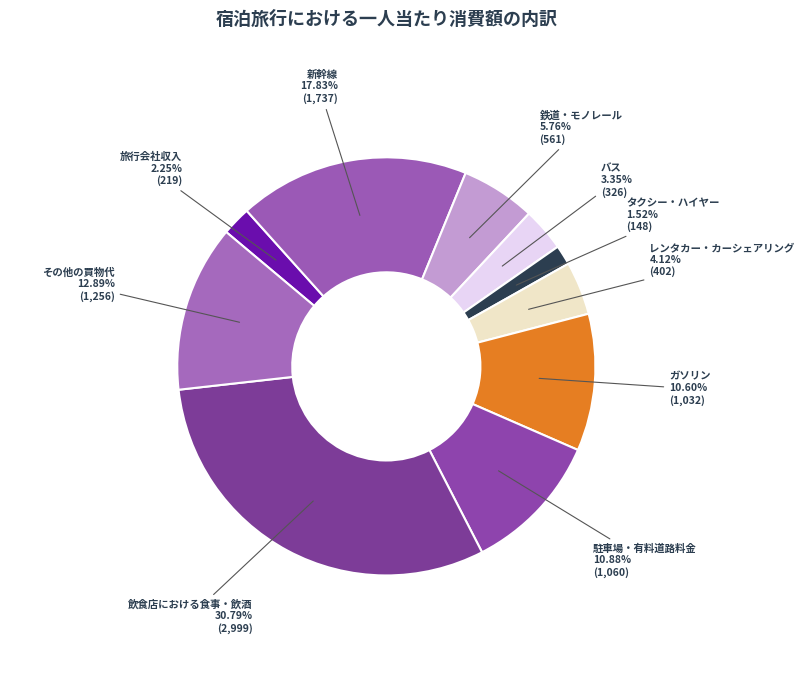

Rank the categories by value from lowest to highest.

タクシー・ハイヤー, 旅行会社収入, バス, レンタカー・カーシェアリング, 鉄道・モノレール, ガソリン, 駐車場・有料道路料金, その他の買物代, 新幹線, 飲食店における食事・飲酒